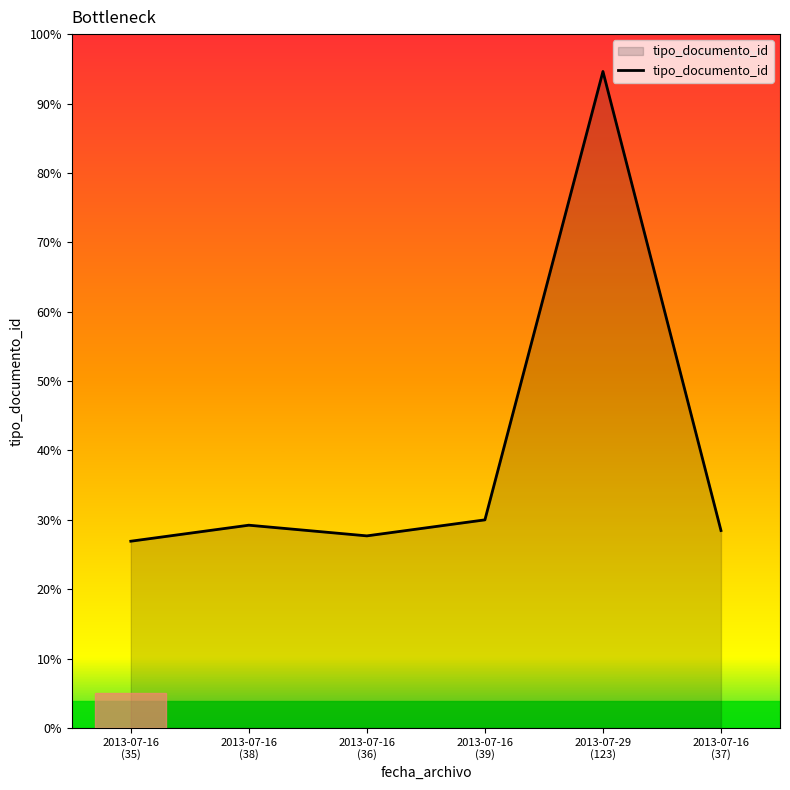

Does the chart display data point markers on the line(s)?

No